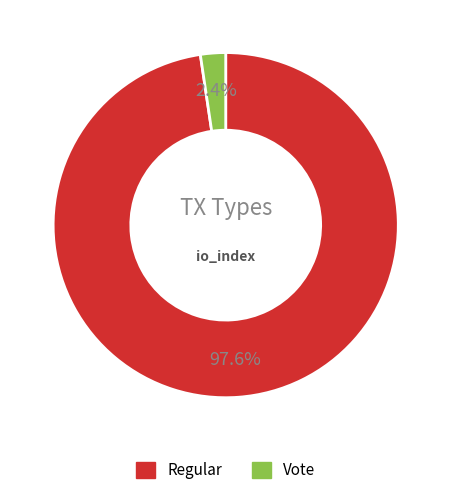

Combined, do Vote and Regular account for over 50%?

Yes